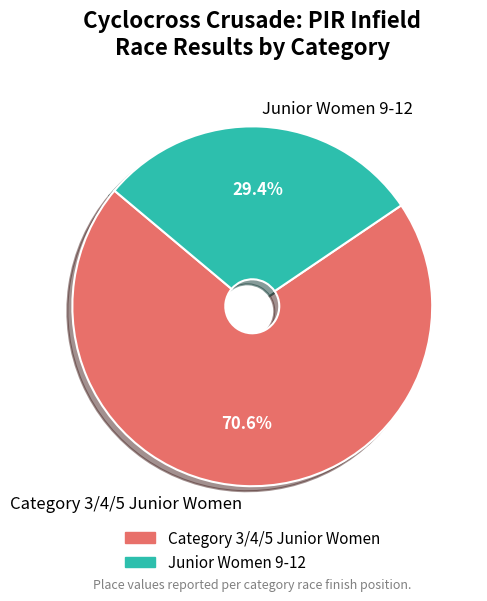

To the nearest percent, what is the average slice percentage?

50%